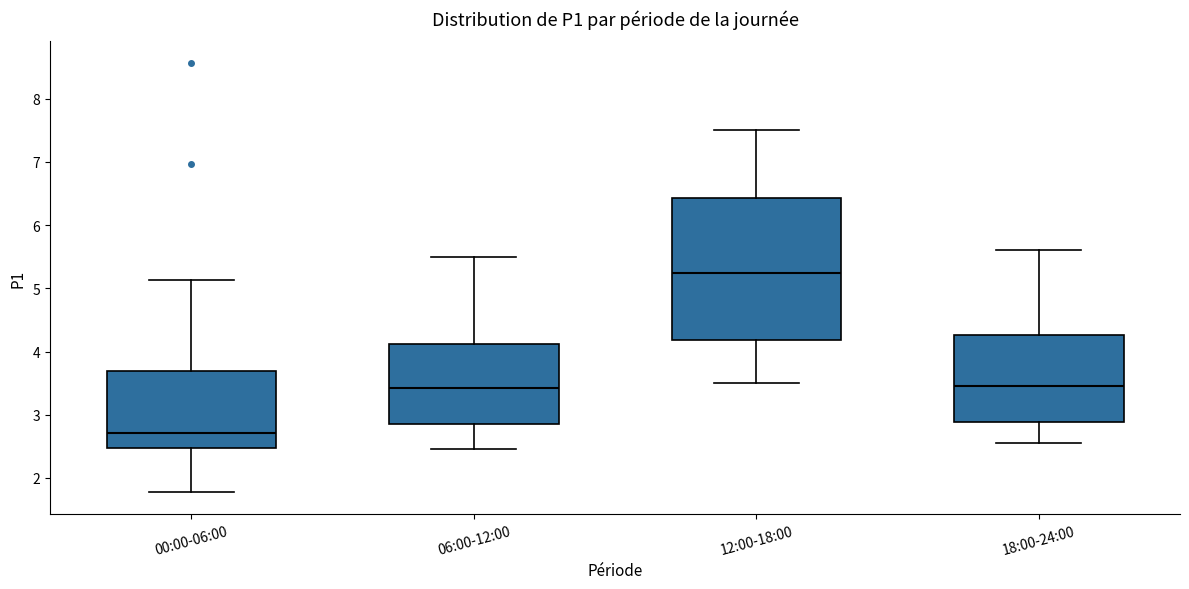

Where does the median line of the box for 06:00-12:00 sit on the y-axis? The values are not printed on the chart, so give them approximately, as read against the axis.

3.4